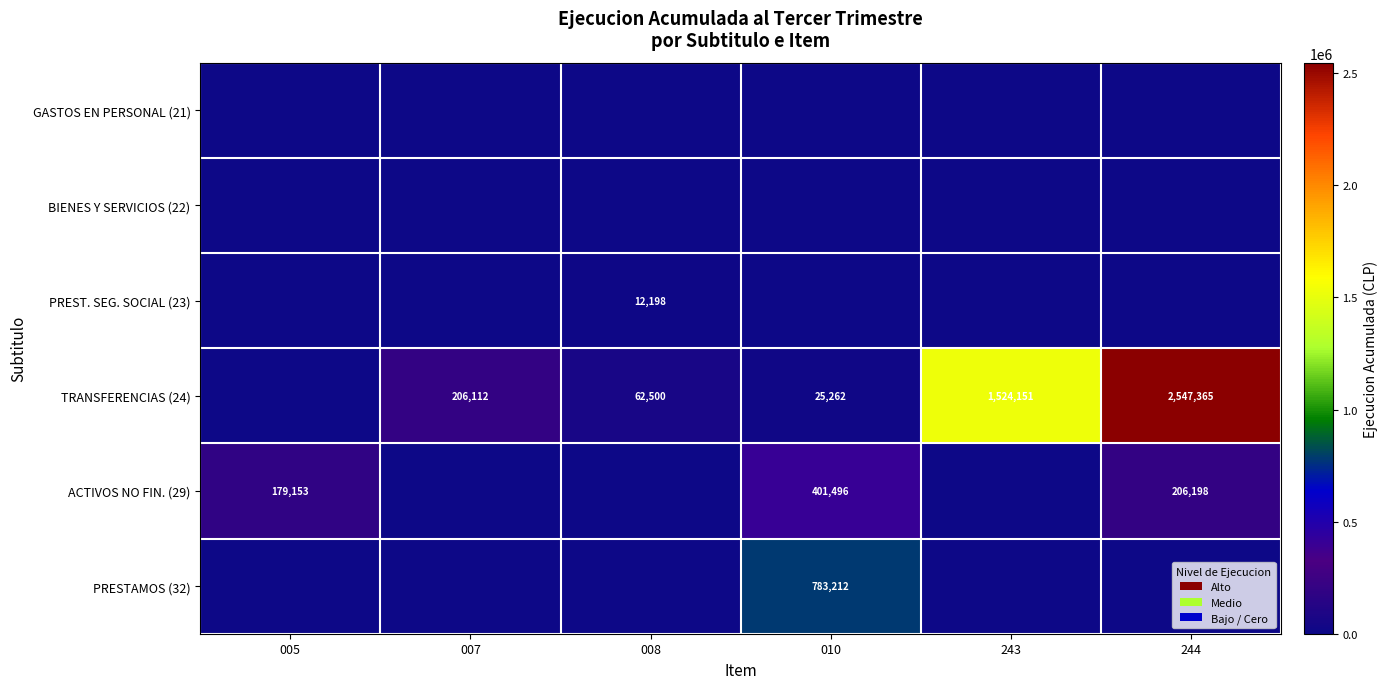

The ACTIVOS NO FIN. (29) series shows 143047 at 010. True or false?

False